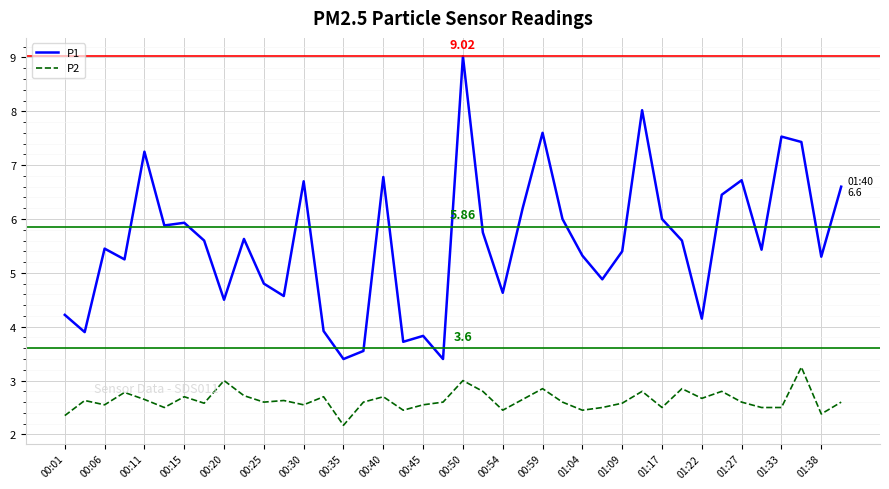

True or false: P1 and P2 intersect in this chart.

False